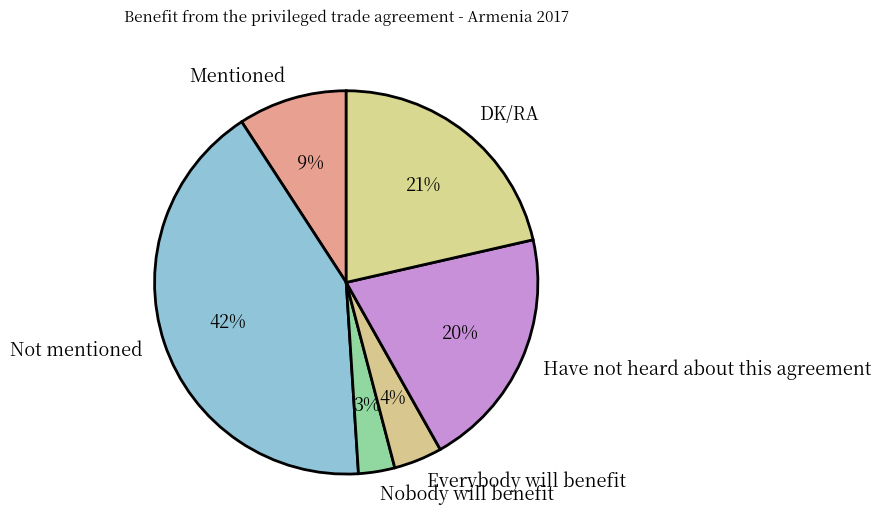

To the nearest percent, what is the combined percentage of Not mentioned and Nobody will benefit?

45%